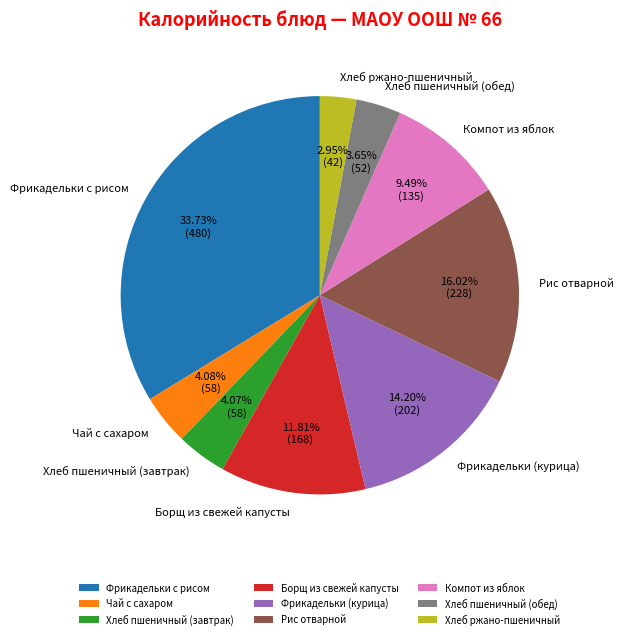

Is the sum of Чай с сахаром and Рис отварной greater than half?

No